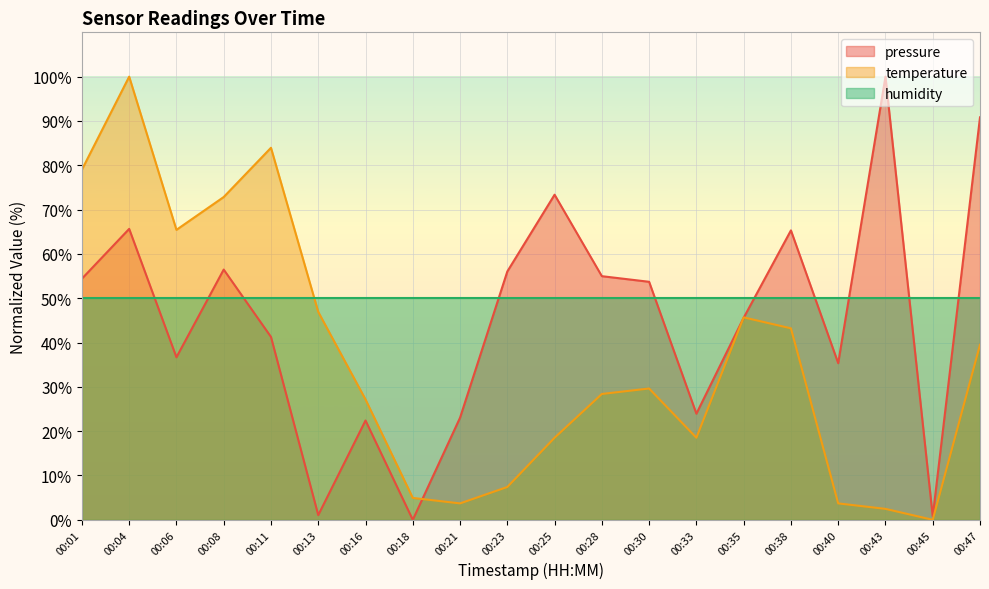

Where do temperature and pressure first cross each other?

00:18 and 00:21